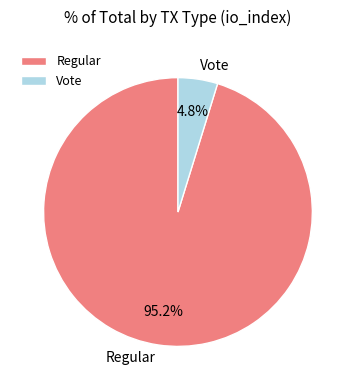

Count the number of slices in the pie.

2